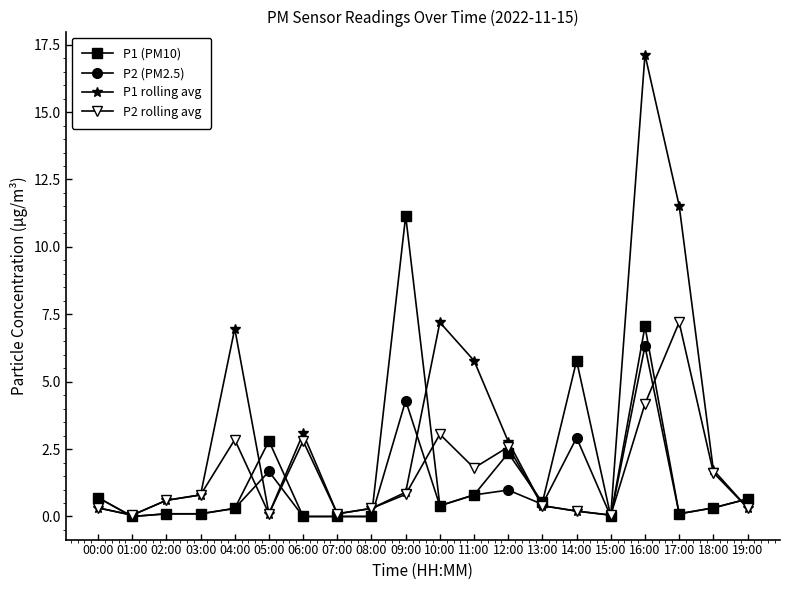

How many lines are shown in the chart?

4